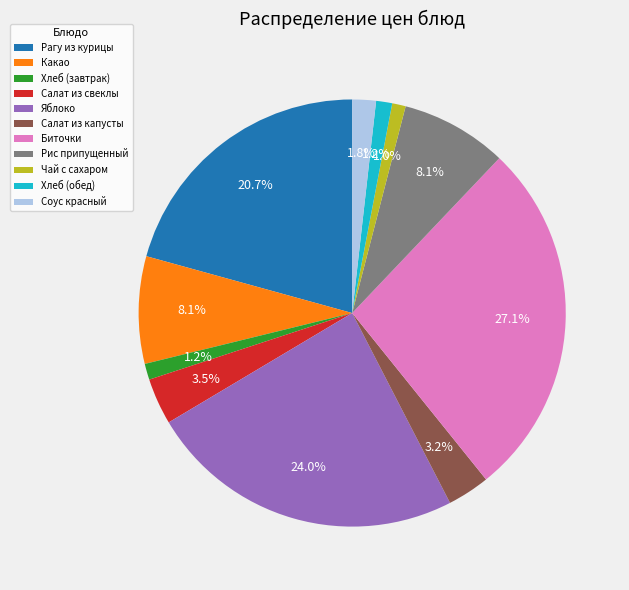

True or false: Салат из свеклы accounts for 12% of the total.

False